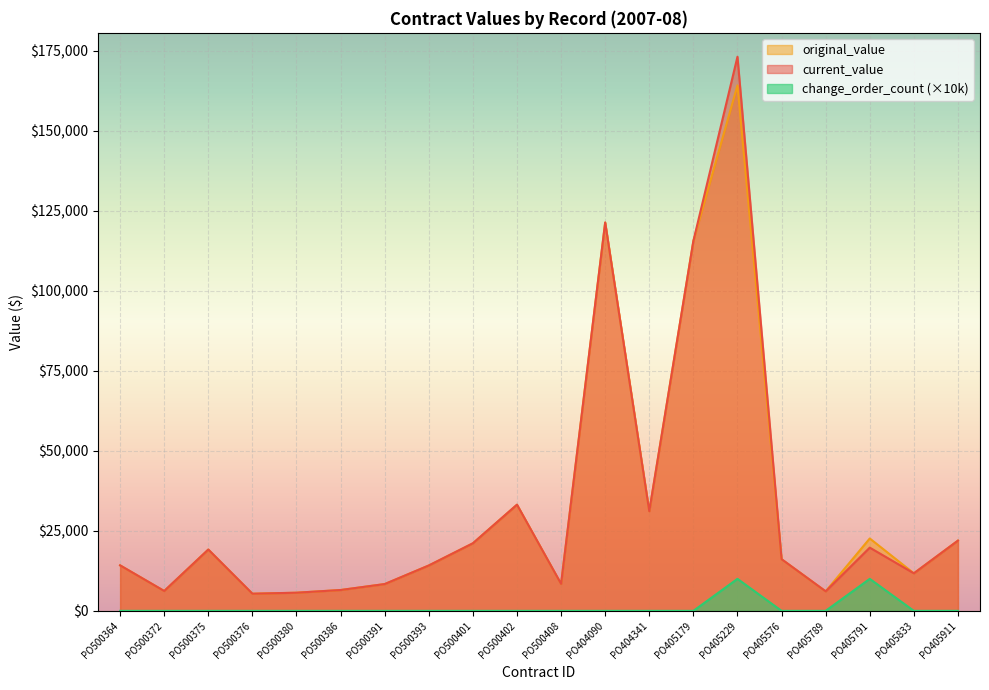

What are all the series names shown in the legend?

original_value, current_value, change_order_count (×10k)